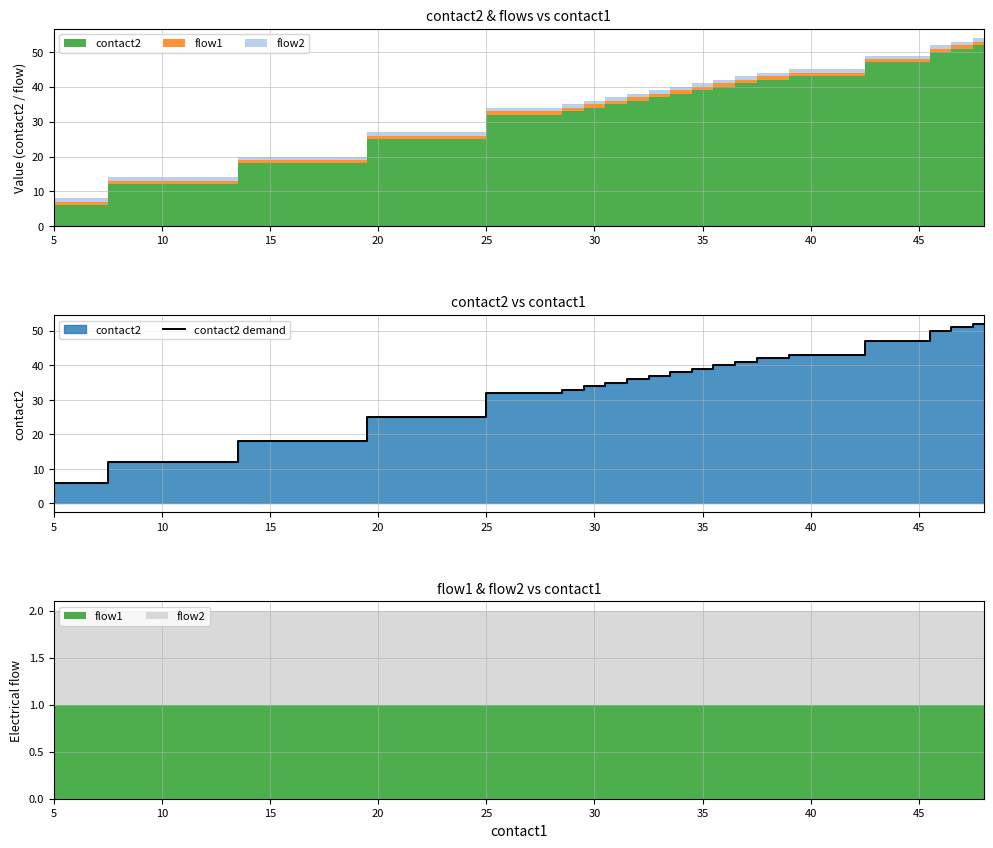

True or false: contact2 demand has a value of 12 at 10.

True